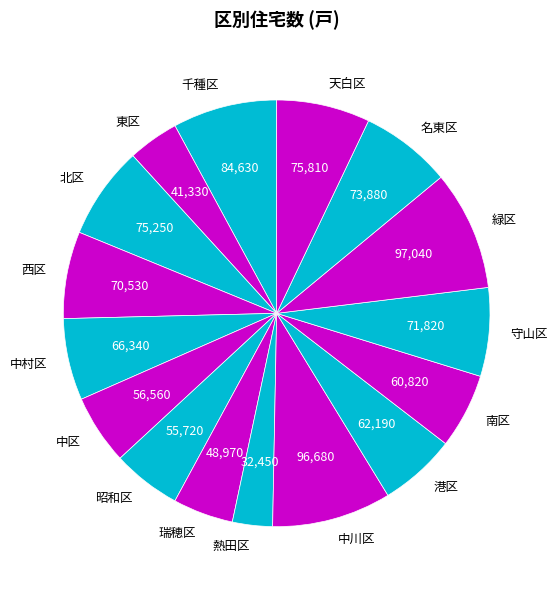

Between 北区 and 熱田区, which is larger?

北区